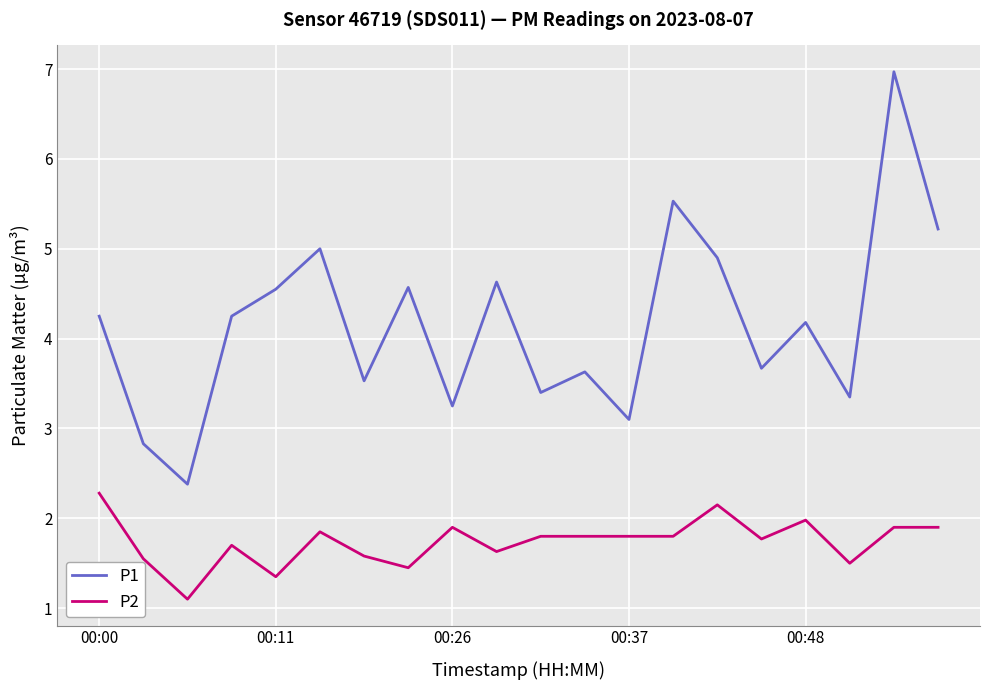

Rank the series by their maximum value, from lowest to highest.

P2, P1